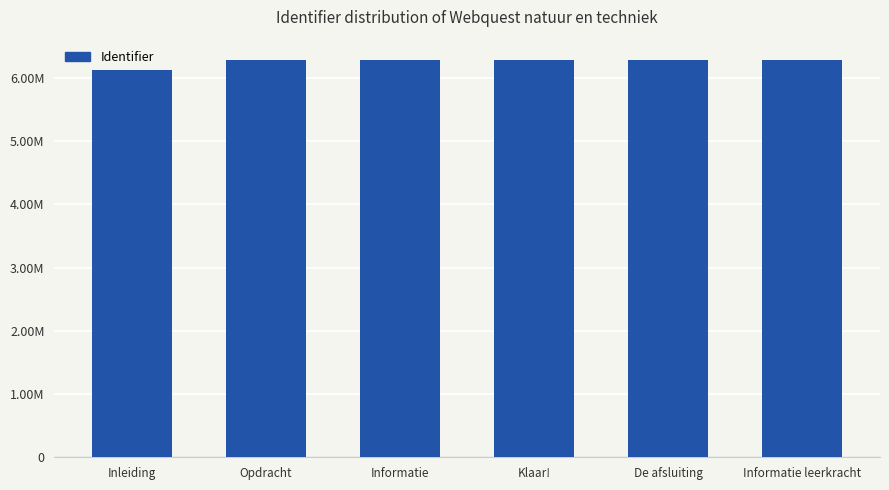

What is the difference between the maximum and second lowest values?

89